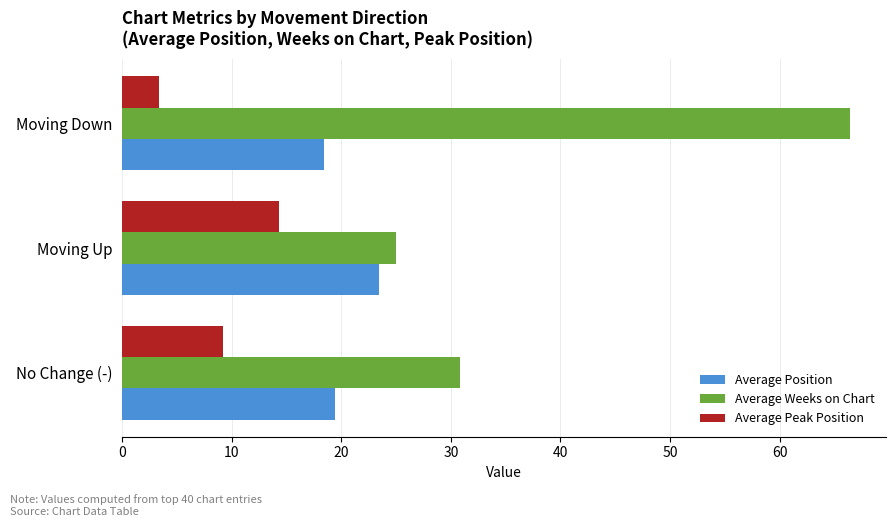

What is the total value across all series at Moving Up?

62.7